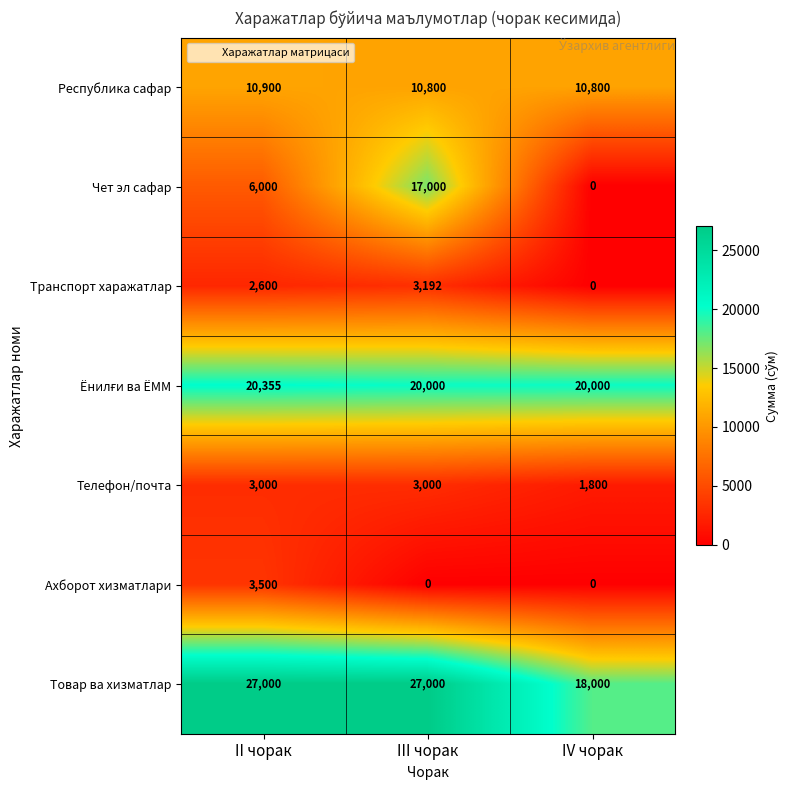

What is the total value across all series at II чорак?

73355